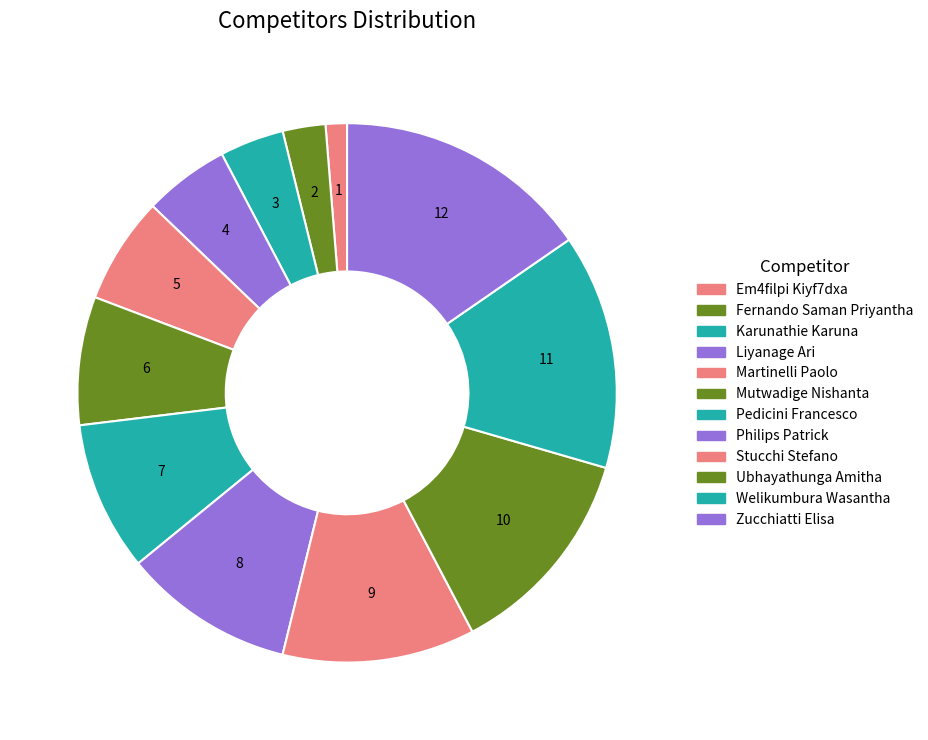

How many segments does this pie chart have?

12